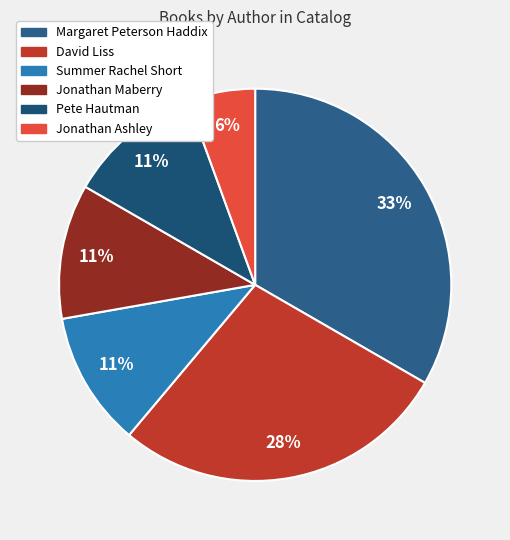

What is the largest slice in the pie chart?

Margaret Peterson Haddix